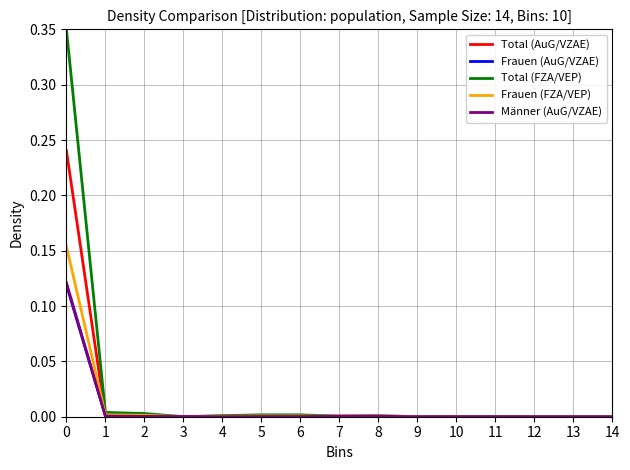

Which series has the largest total across all categories?

Total (FZA/VEP)